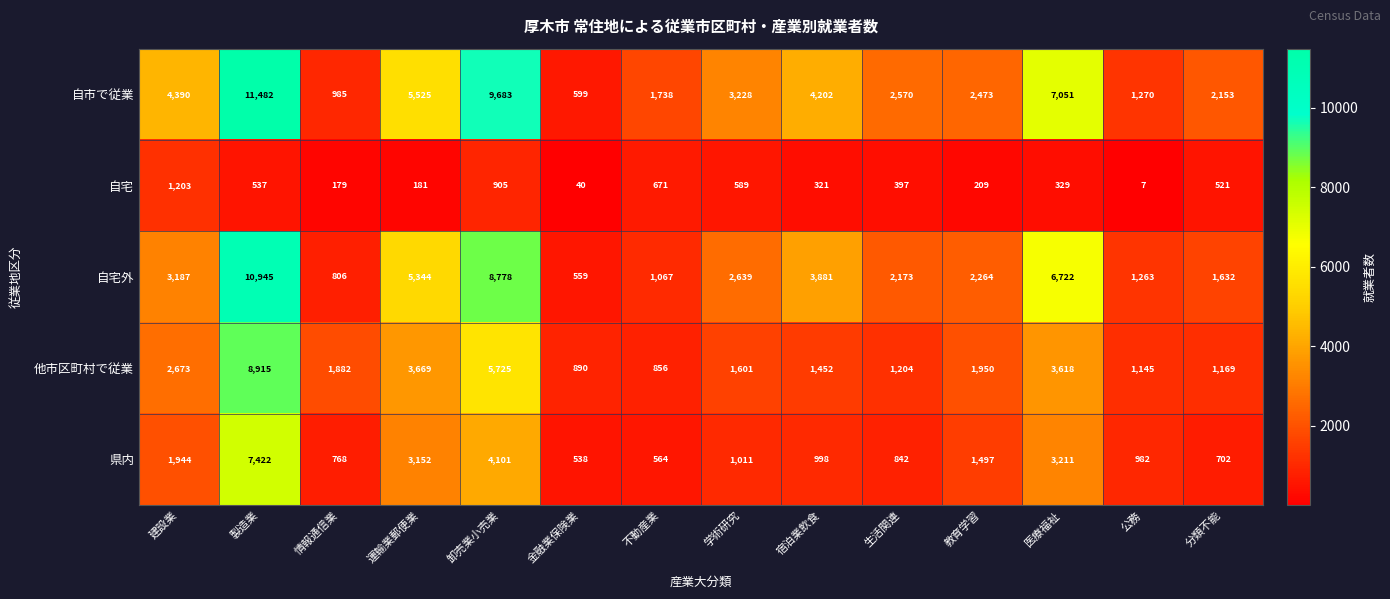

Rank the series at 製造業 from lowest to highest value.

自宅, 県内, 他市区町村で従業, 自宅外, 自市で従業